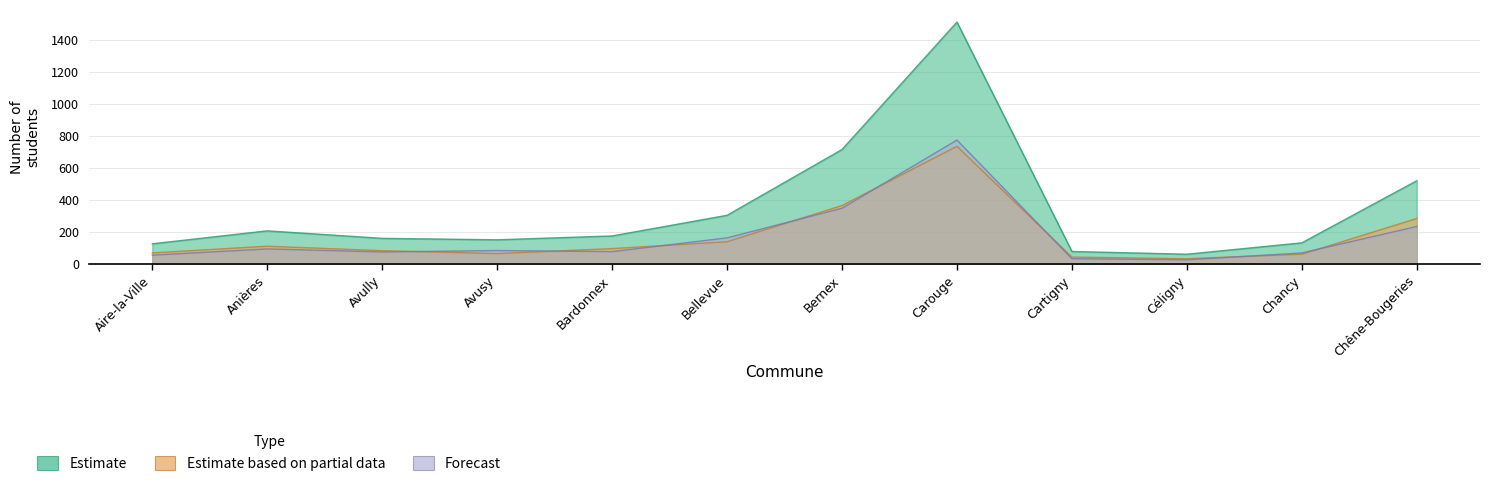

How many interior local peaks does the Forecast series have?

3